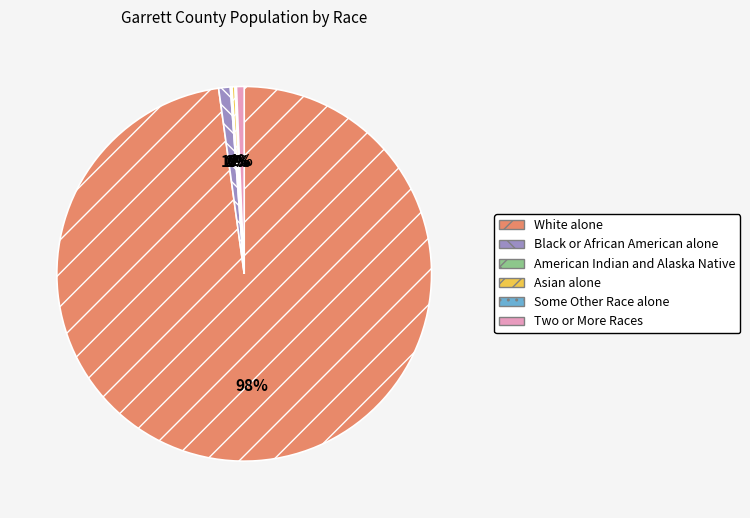

To the nearest percent, what portion does White alone represent?

98%